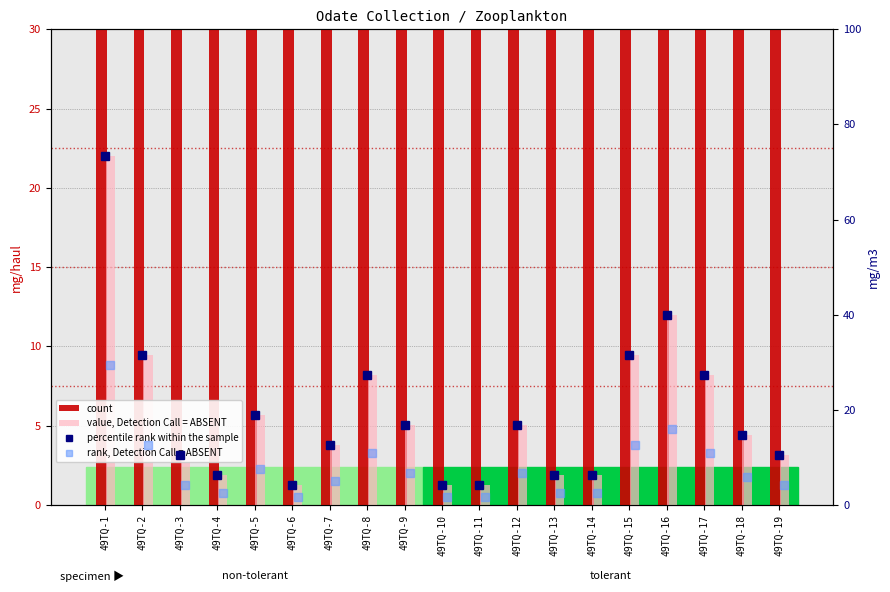

Which label corresponds to the smallest value in the chart?

49TQ-6